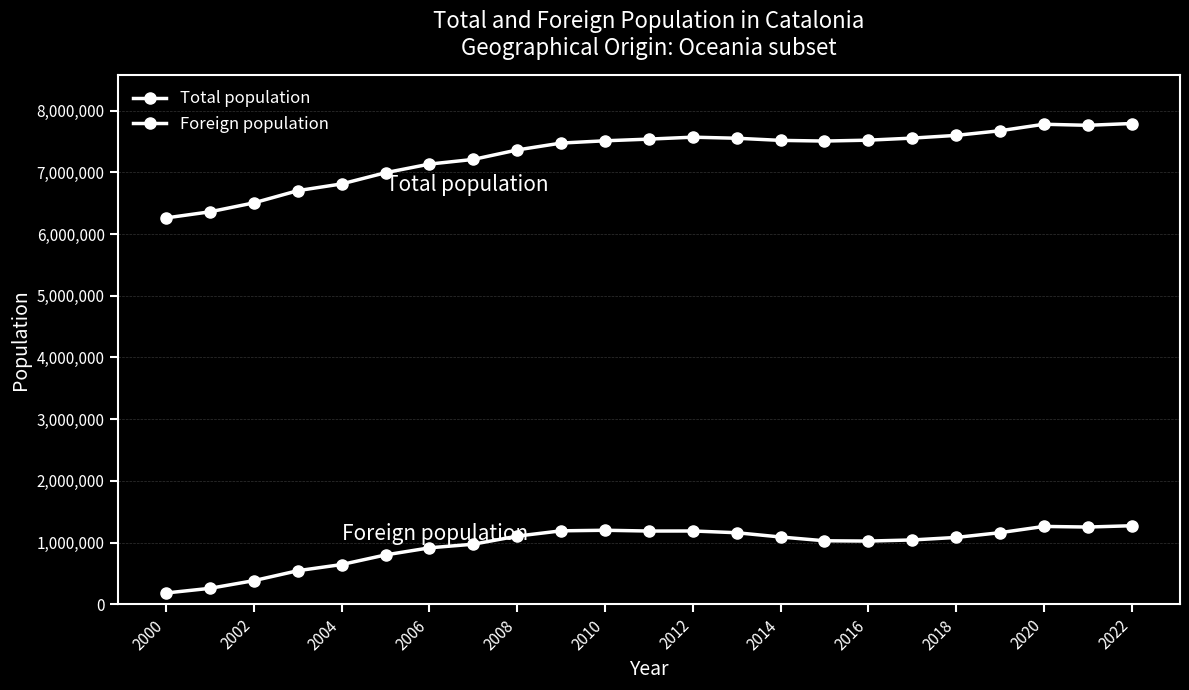

How many values in the Total population series are below 7512381?

11